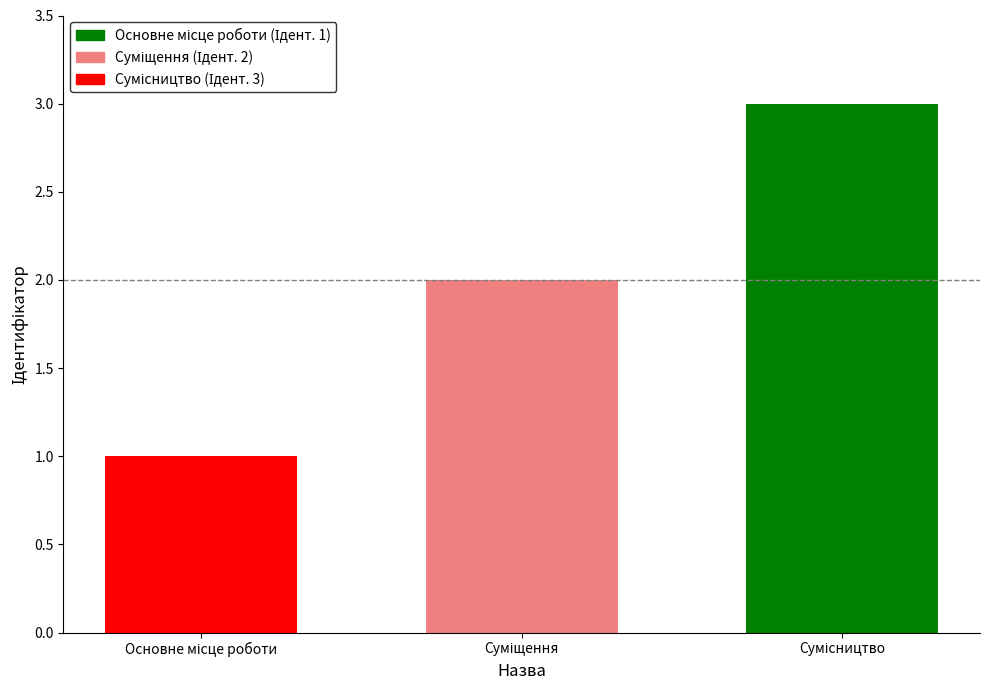

What is the maximum value shown in the chart?

3